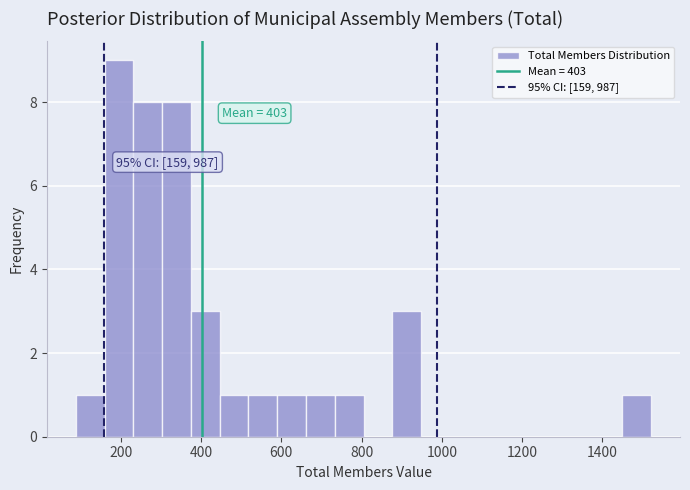

Read against the x-axis, roughly where is the centre of the tallest bar?

200